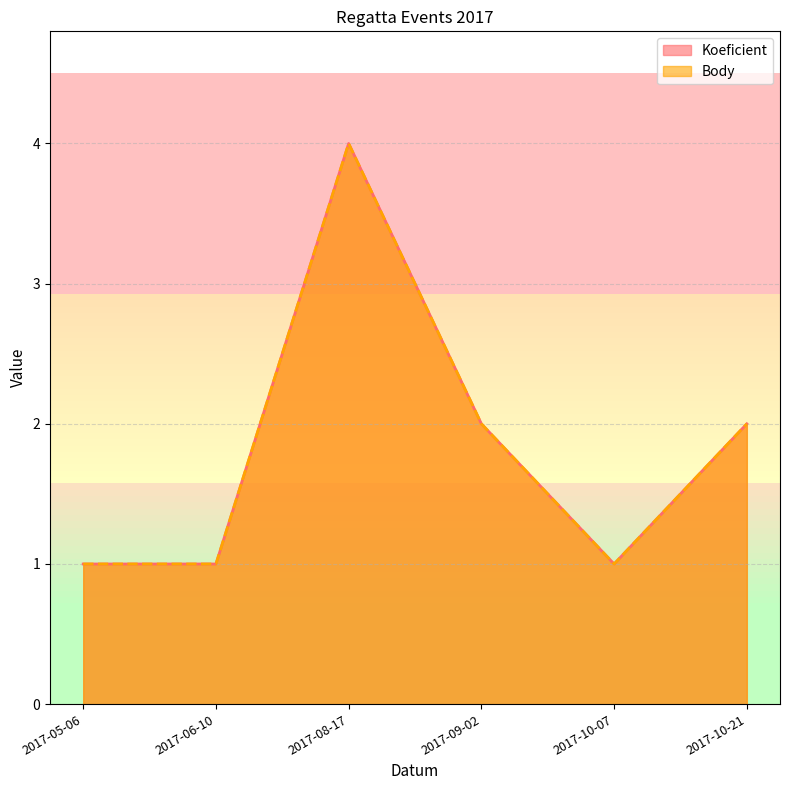

Reading left to right, what are all the values shown in this chart?

Koeficient: 2017-05-06=1	2017-06-10=1	2017-08-17=4	2017-09-02=2	2017-10-07=1	2017-10-21=2
Body: 2017-05-06=1	2017-06-10=1	2017-08-17=4	2017-09-02=2	2017-10-07=1	2017-10-21=2